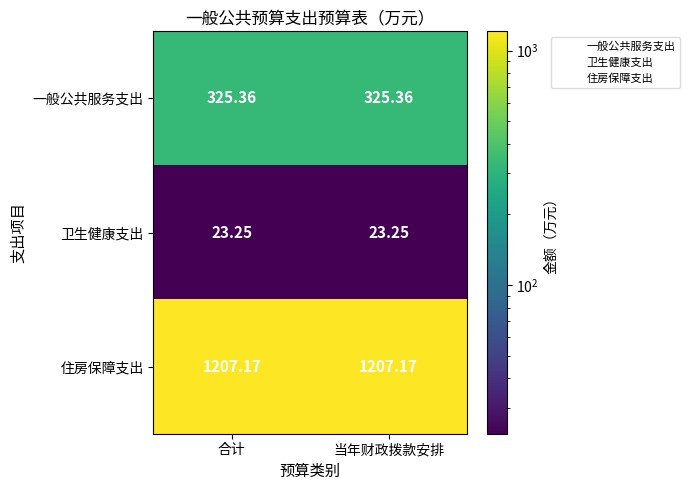

List the series in order of their peak value, highest first.

住房保障支出, 一般公共服务支出, 卫生健康支出